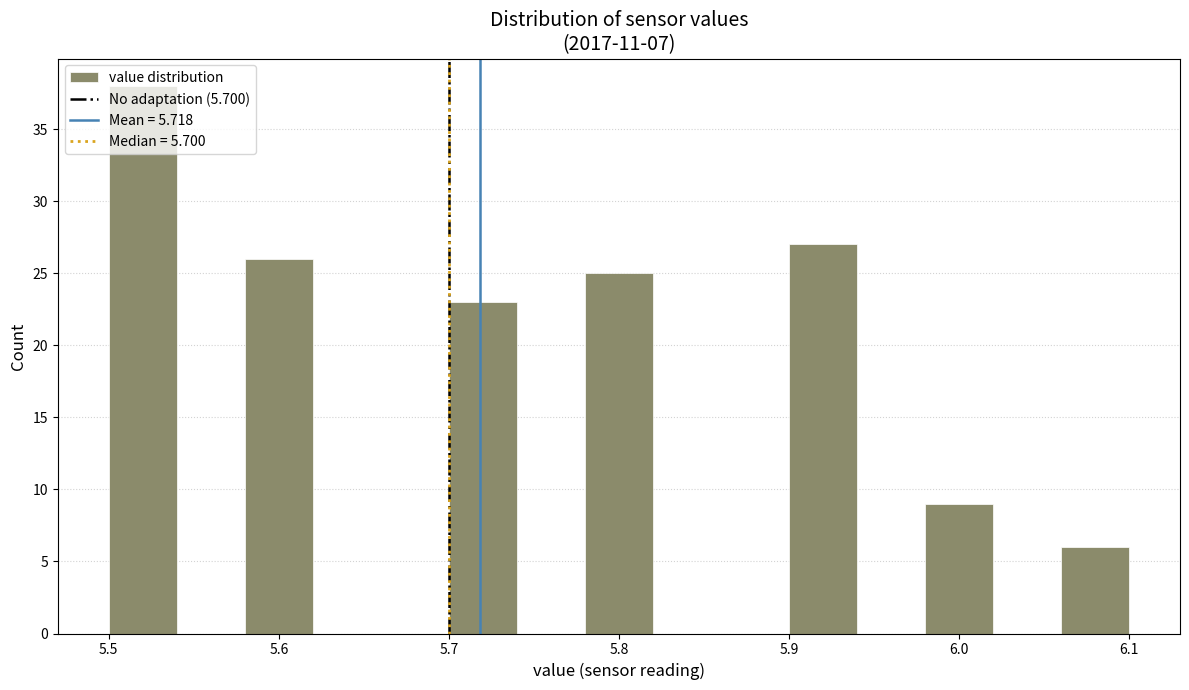

Which range on the x-axis has the tallest bar?

5.50 to 5.54